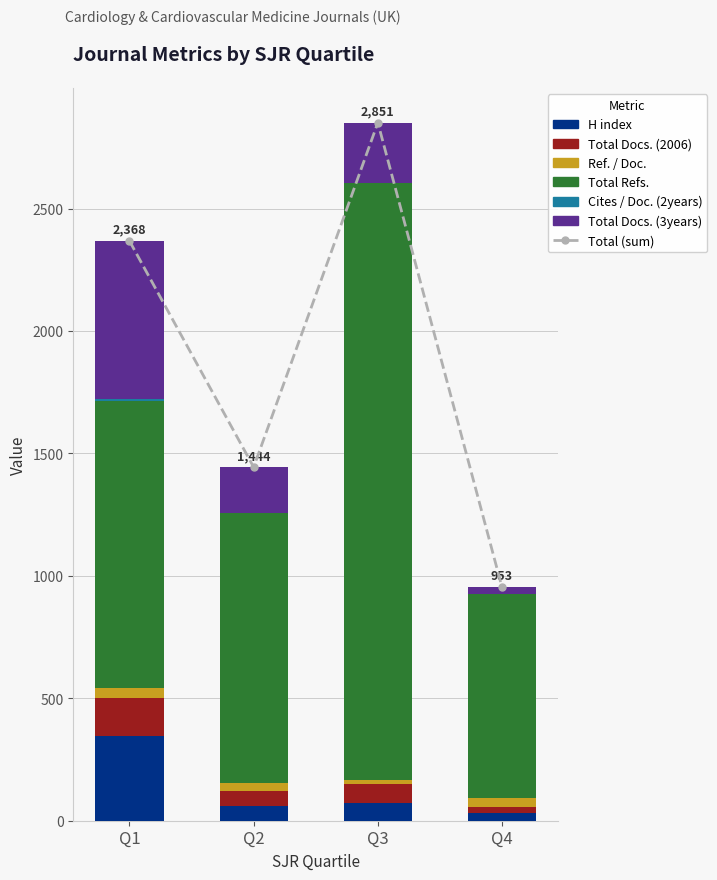

Where does the Total Refs. series first go above 1172?

Q3